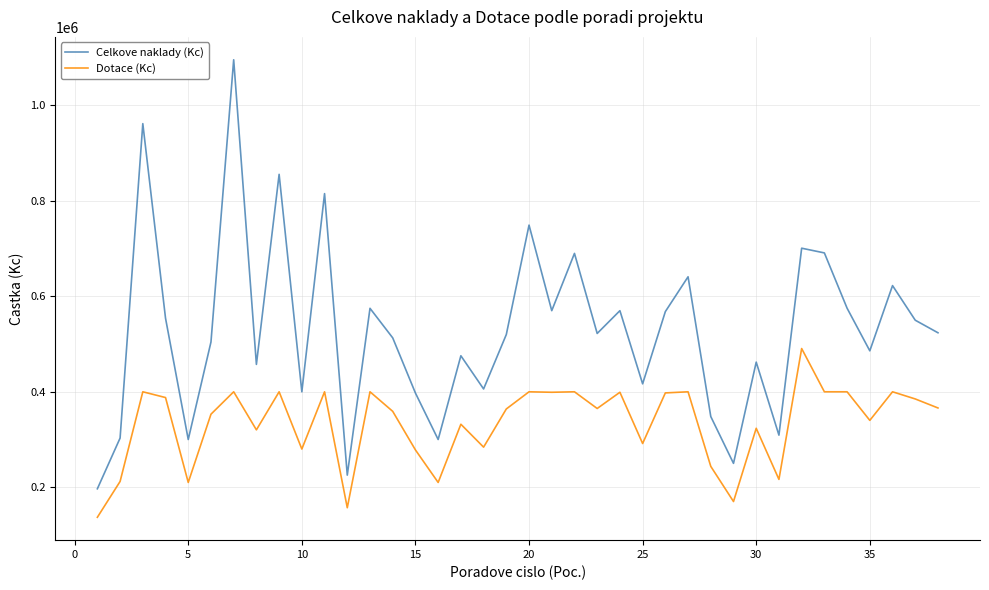

Rank the series by their average value, from lowest to highest.

Dotace (Kc), Celkove naklady (Kc)